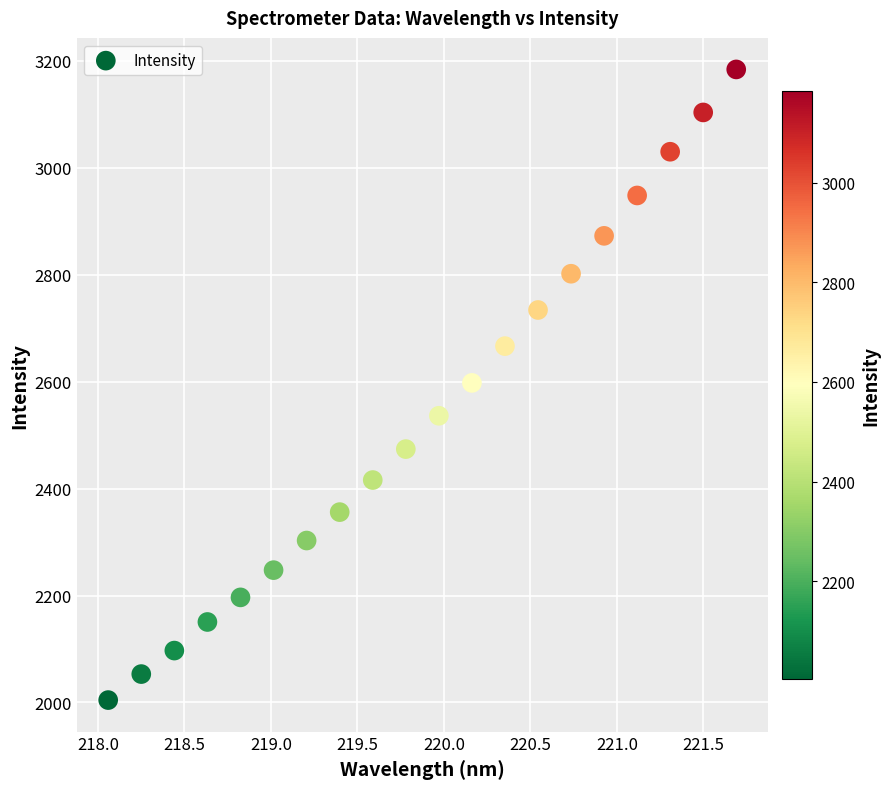

What is the range of X values (max minus min)?

3.6